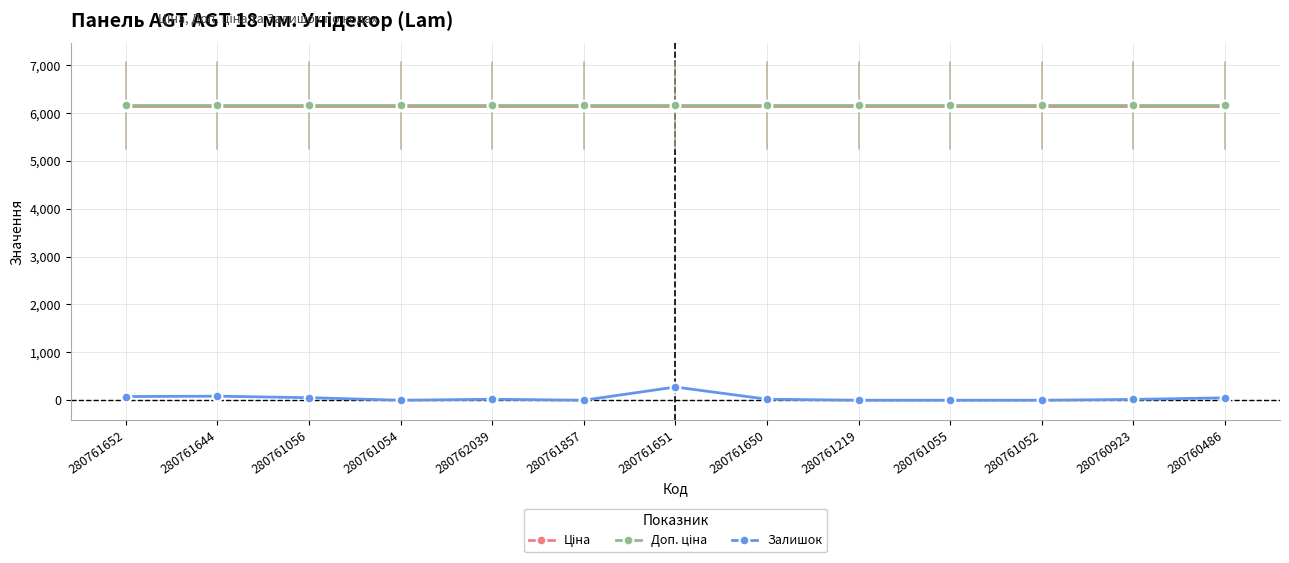

At how many categories does at least one series exceed 1642?

13